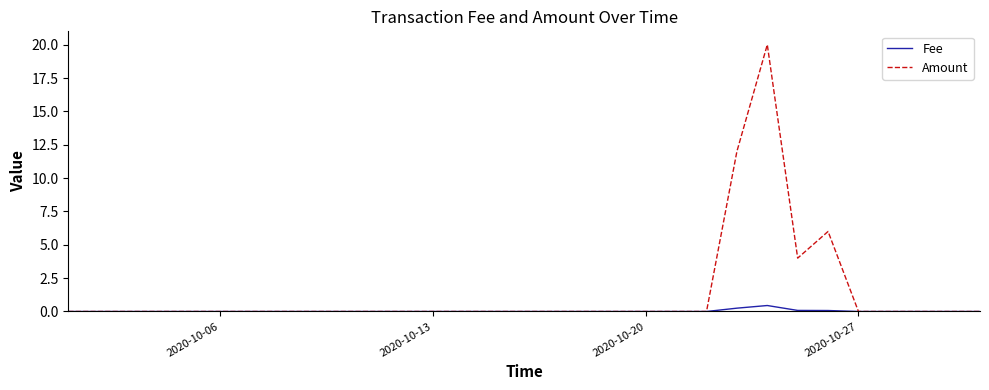

Does the chart display data point markers on the line(s)?

No